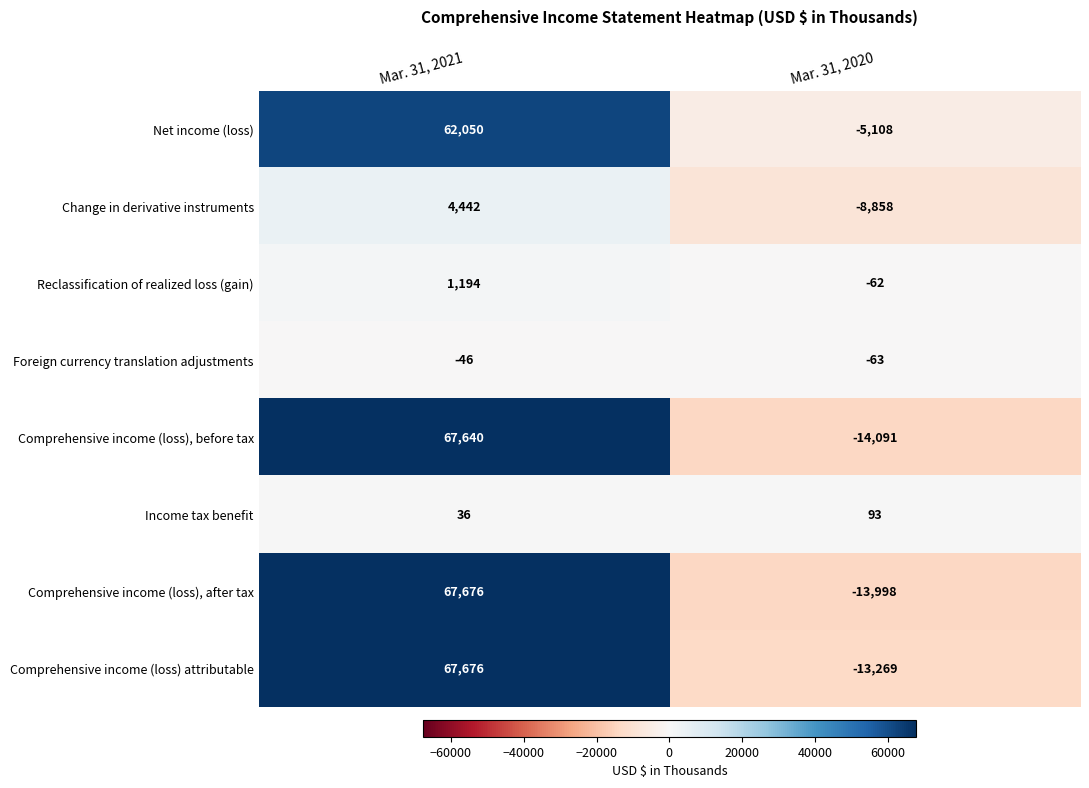

What is the difference between the maximum and minimum values in the Reclassification of realized loss (gain) series?

1256